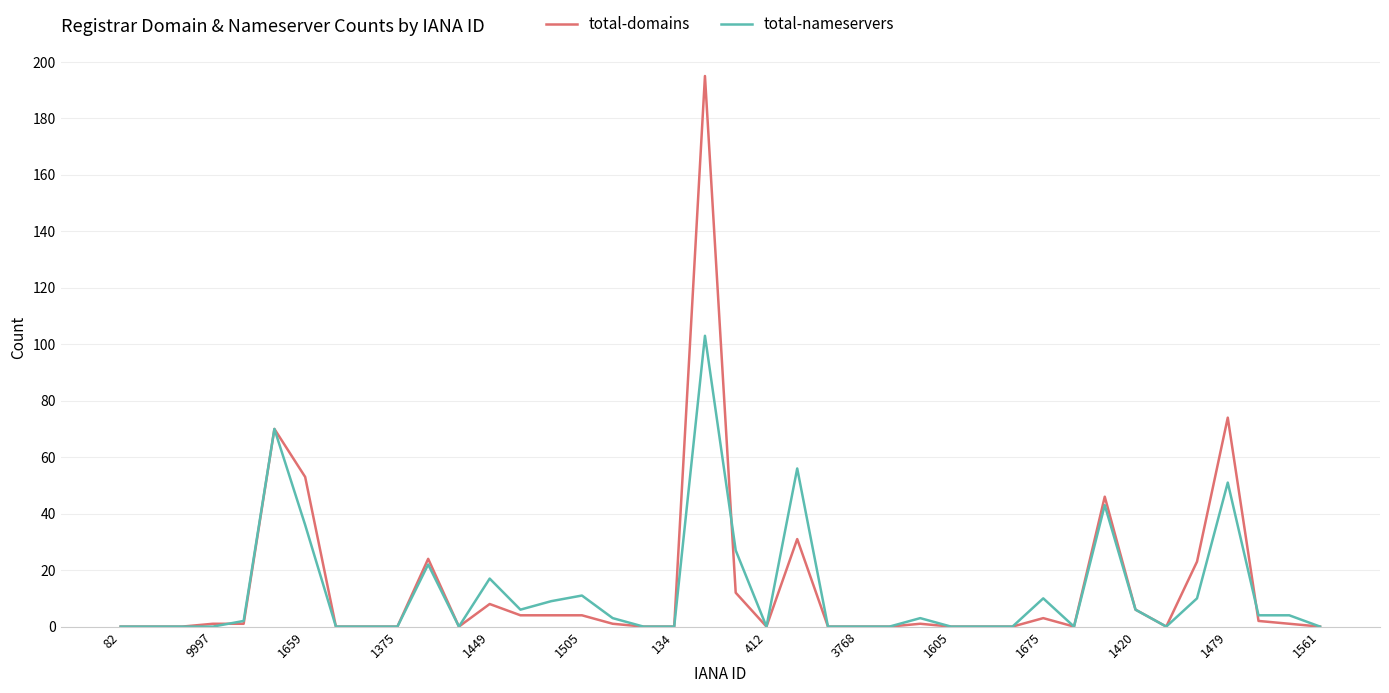

What is the highest value of the total-domains series?

195